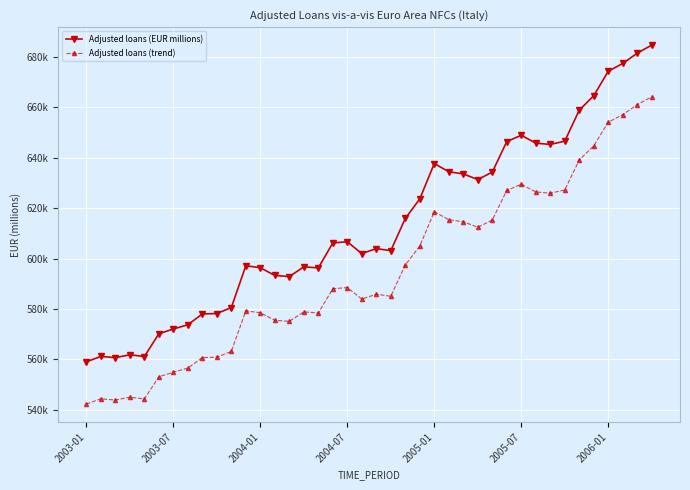

What are all the series names shown in the legend?

Adjusted loans (EUR millions), Adjusted loans (trend)